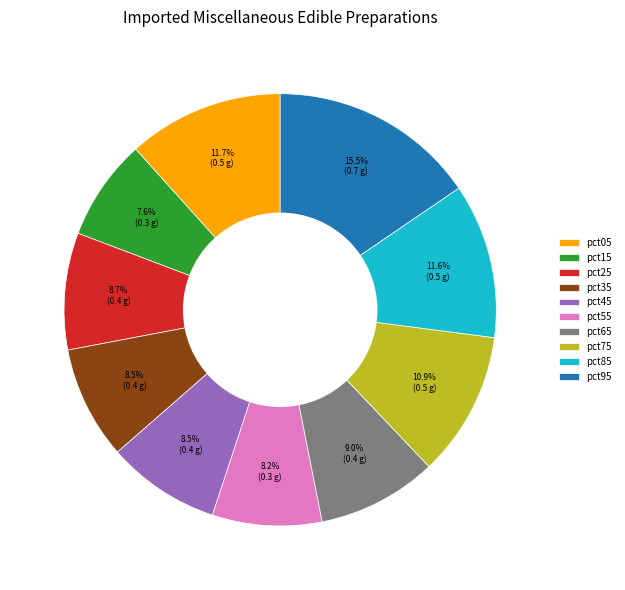

What percentage is the pct65 slice, to the nearest percent?

9%